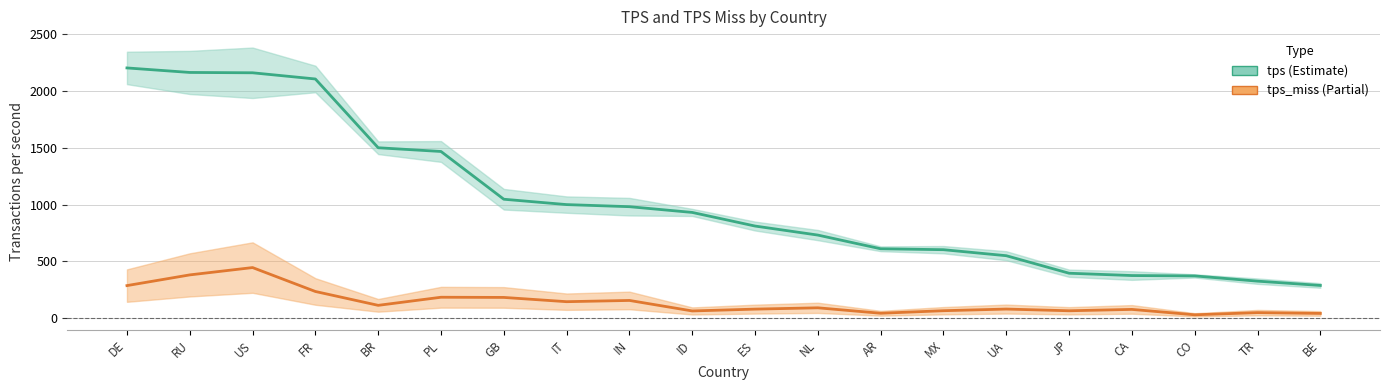

Rank the series by their maximum value, from lowest to highest.

tps_miss, tps